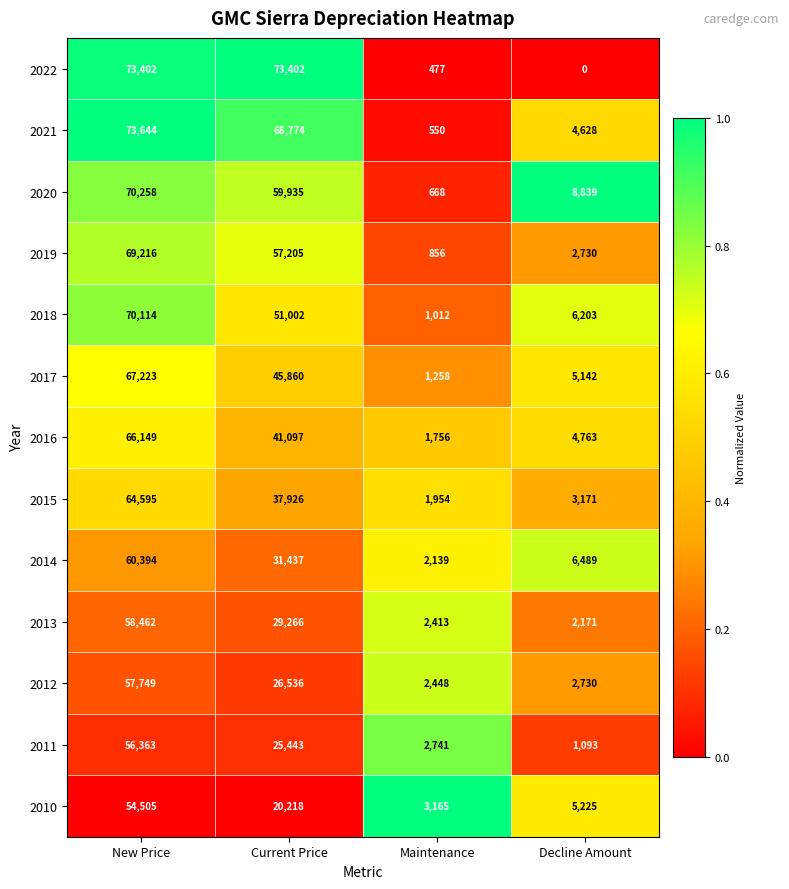

What is the difference between the highest and lowest values at Current Price?

53184